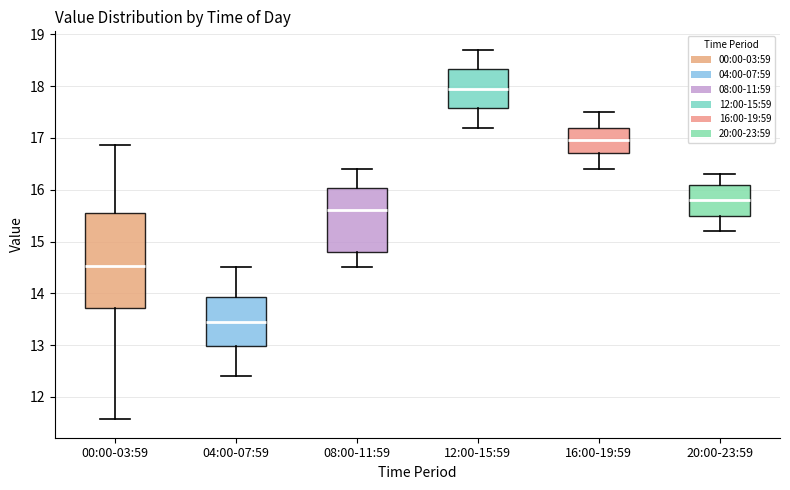

Reading left to right, read every box against the y-axis: the position of its median line, the range the box covers, and the ends of its whiskers. The values are not printed on the chart, so give them approximately, as read against the axis.

00:00-03:59: median 14.5, box 13.7 to 15.6, whiskers 11.6 to 16.9
04:00-07:59: median 13.5, box 13.0 to 13.9, whiskers 12.4 to 14.5
08:00-11:59: median 15.6, box 14.8 to 16.0, whiskers 14.5 to 16.4
12:00-15:59: median 18.0, box 17.6 to 18.3, whiskers 17.2 to 18.7
16:00-19:59: median 17.0, box 16.7 to 17.2, whiskers 16.4 to 17.5
20:00-23:59: median 15.8, box 15.5 to 16.1, whiskers 15.2 to 16.3